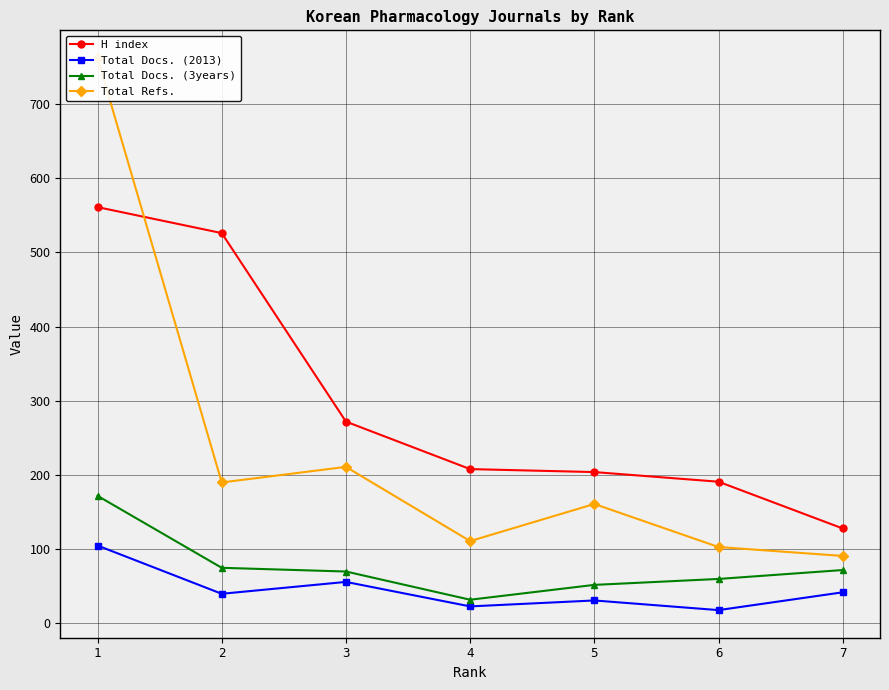

List the series in order of their peak value, lowest first.

Total Docs. (2013), Total Docs. (3years), H index, Total Refs.